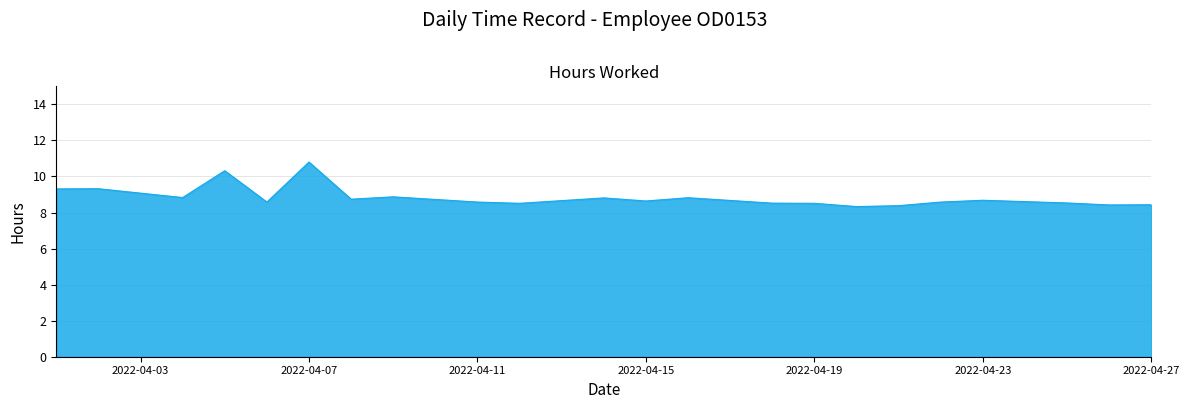

What is the greatest value displayed?

10.8